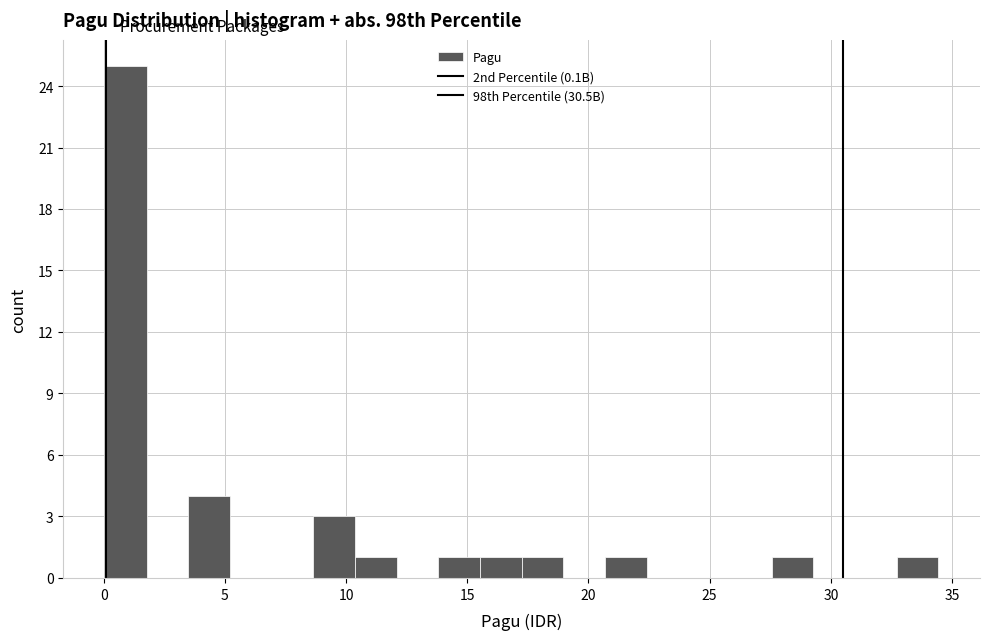

Read against the x-axis, roughly where is the centre of the tallest bar?

1.0